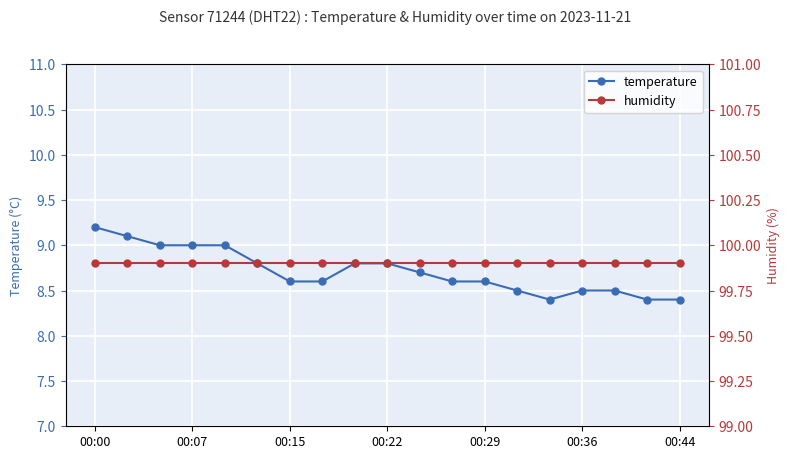

What is the value of the humidity point at the 5th from the left?

99.9